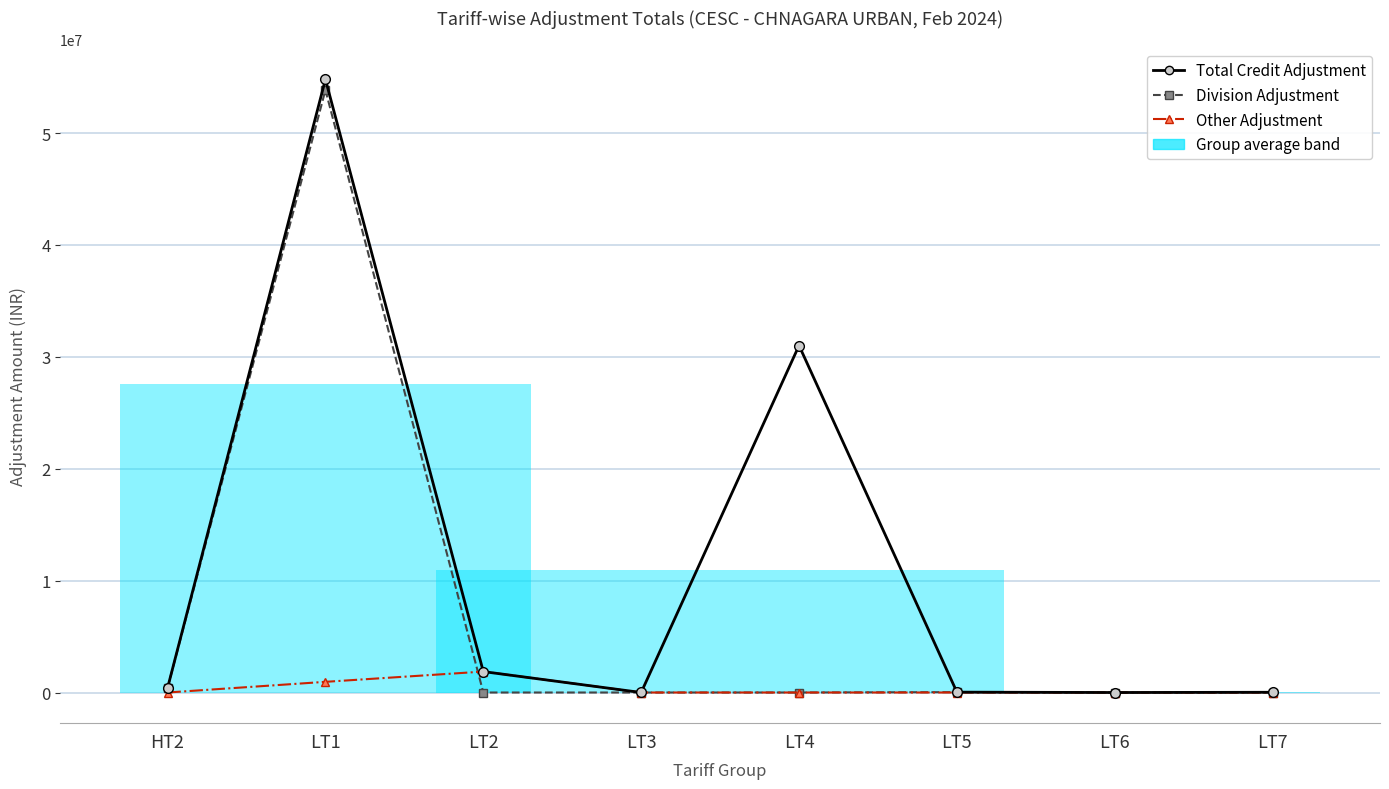

Where do Other Adjustment and Total Credit Adjustment first cross each other?

LT1 and LT2